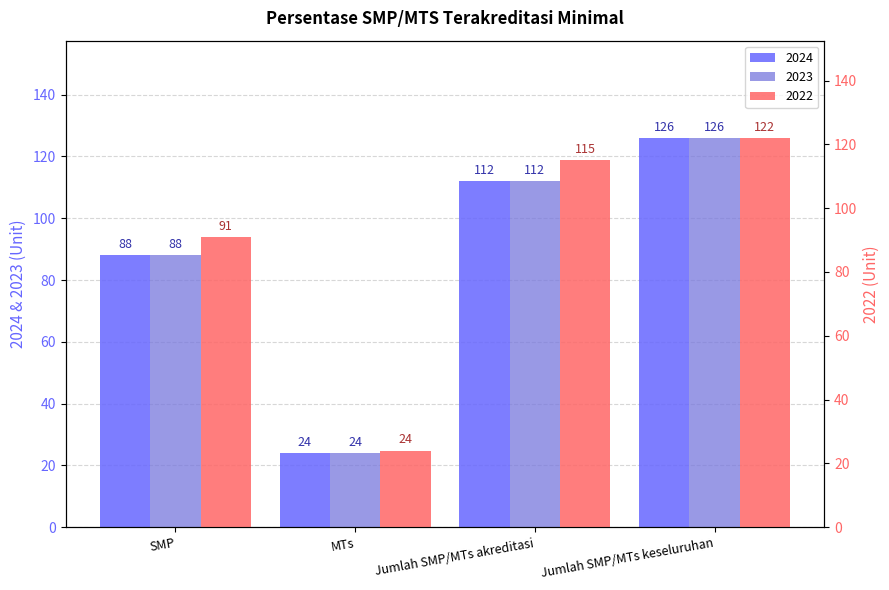

What is the sum of all 2024 values?

350